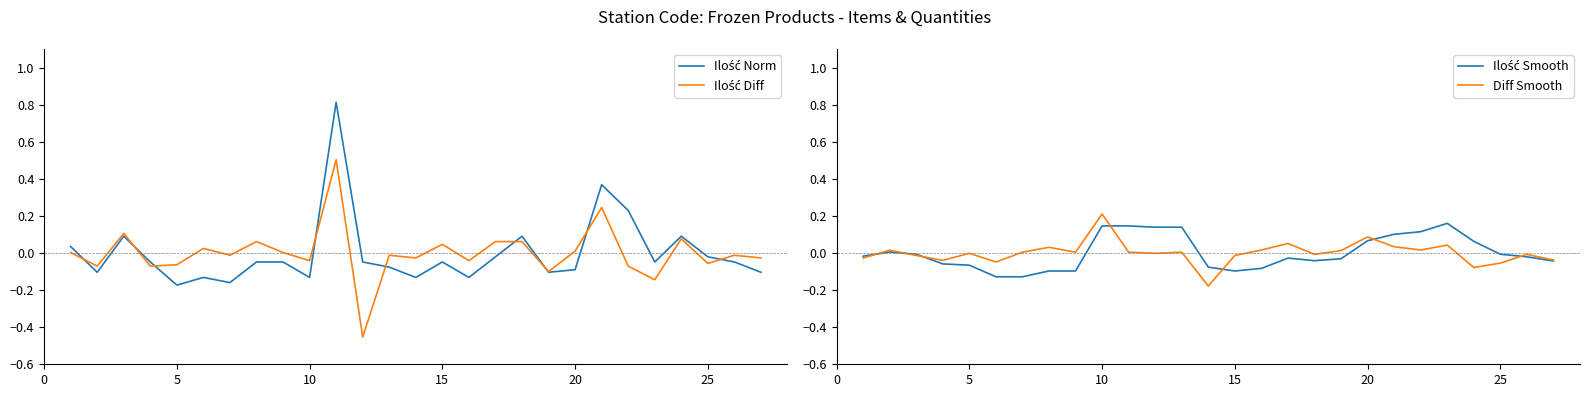

The value of Diff Smooth at 10 is 0.3. True or false?

False